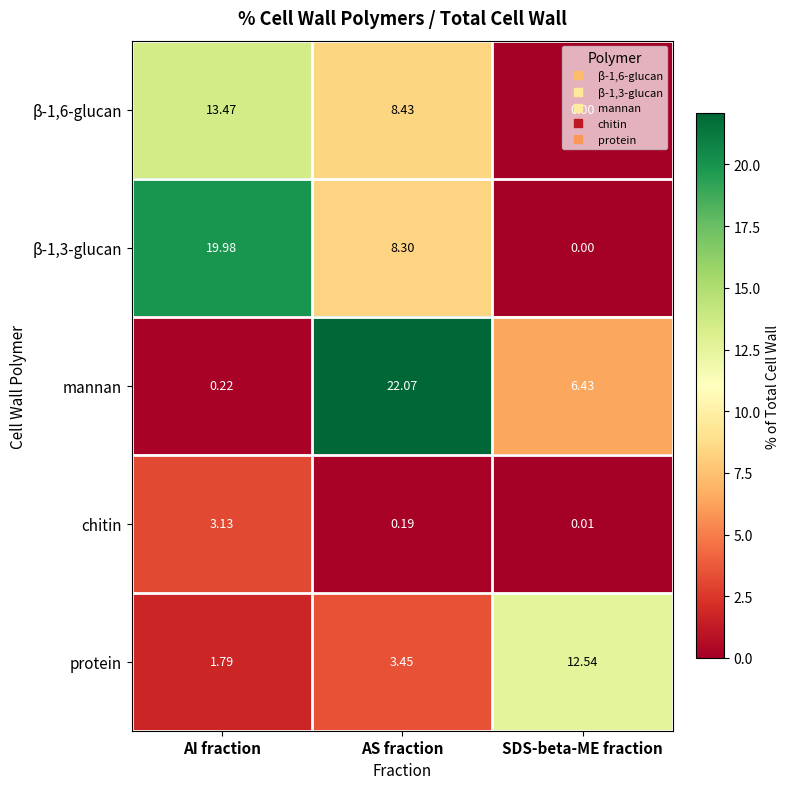

At which label is protein closest to 7?

AS fraction